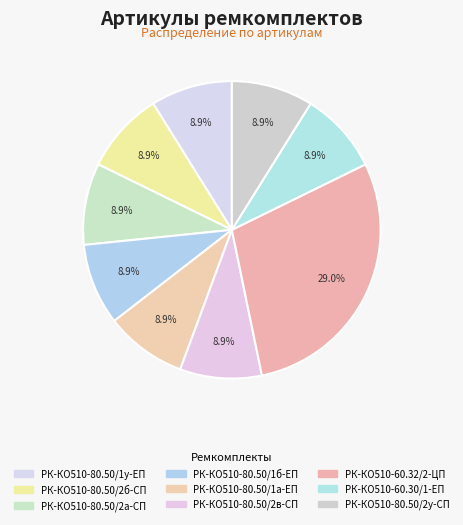

What is the change in value from РК-КО510-80.50/2а-СП to РК-КО510-60.32/2-ЦП?

+10100